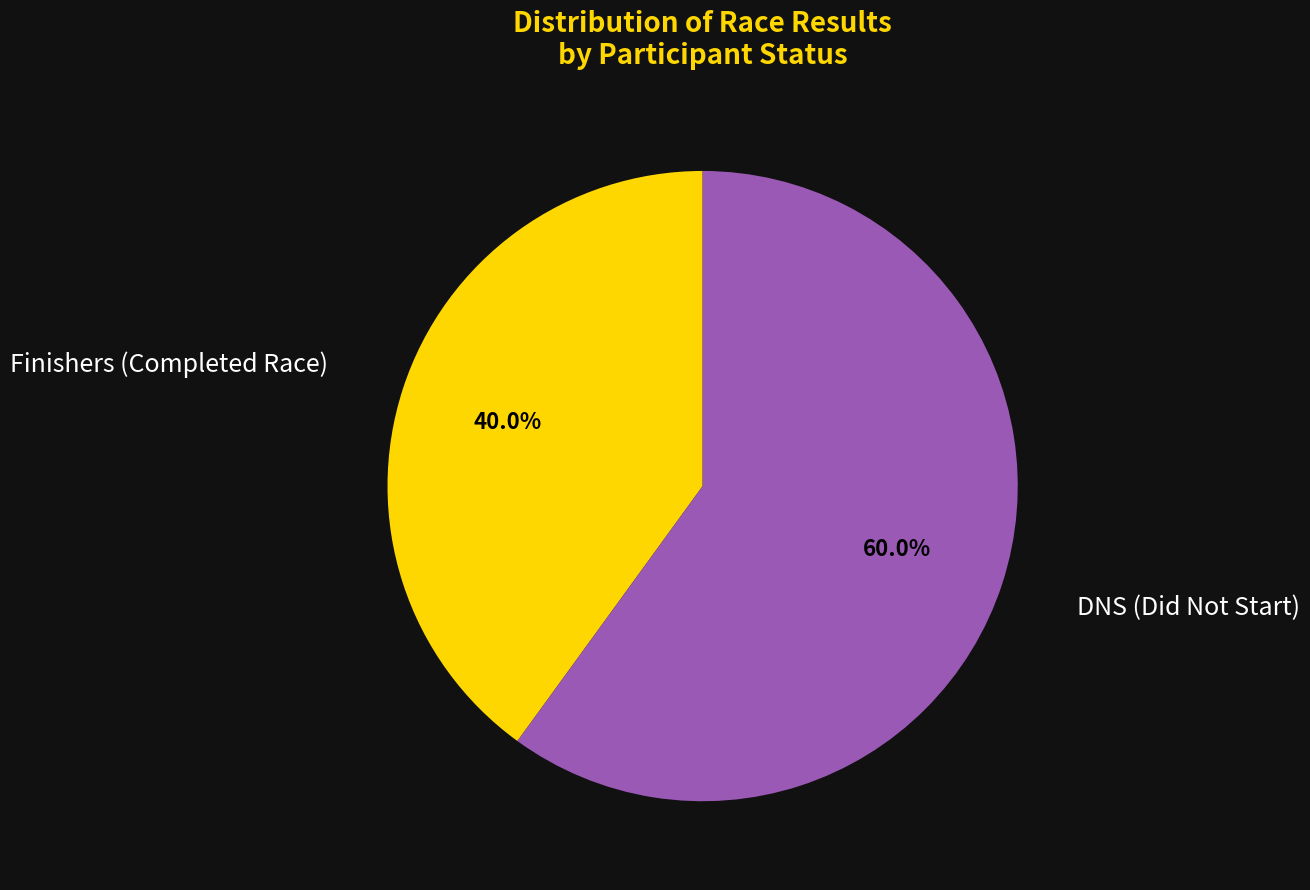

Approximately how many times larger is the value at Finishers (Completed Race) compared to DNS (Did Not Start)?

0.7